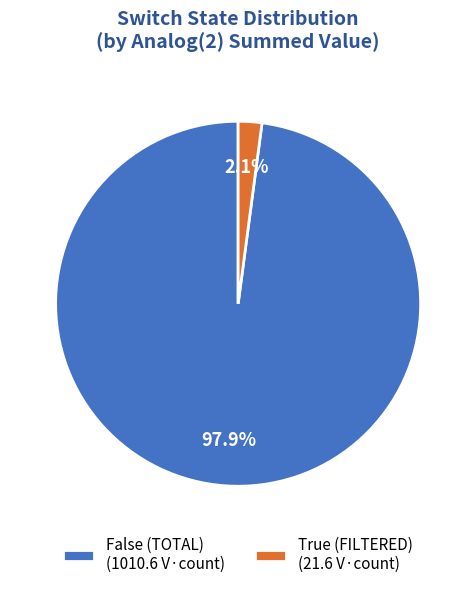

Does True (FILTERED) (21.6 V·count) represent more than half of the total?

No